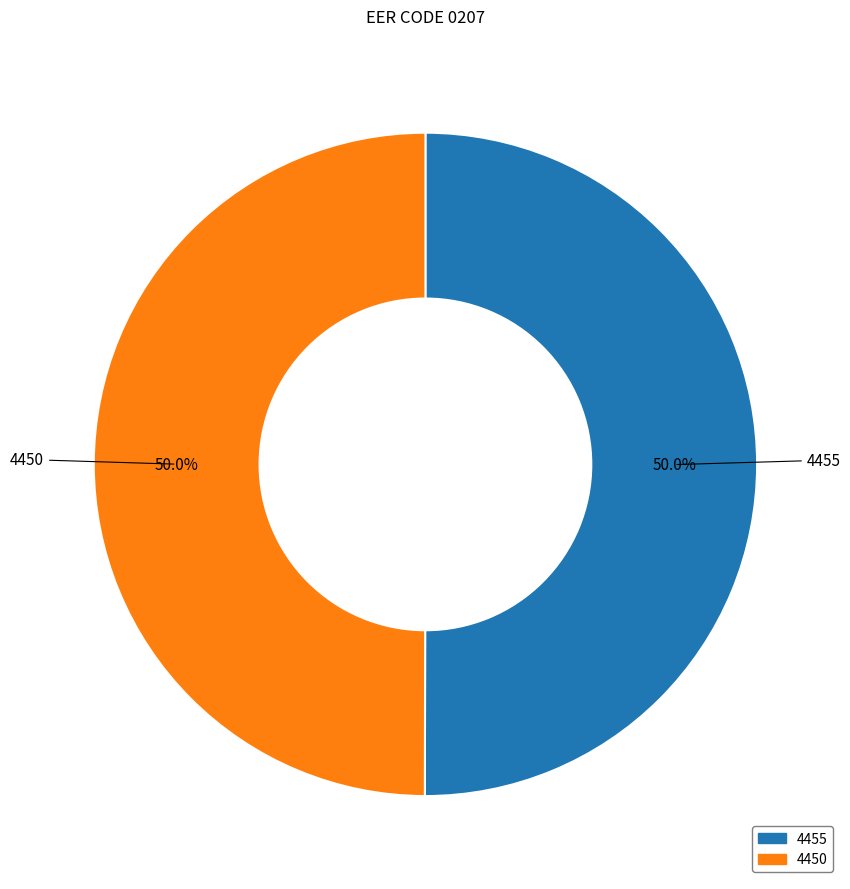

Approximately how many times larger is the value at 4450 compared to 4455?

1.0